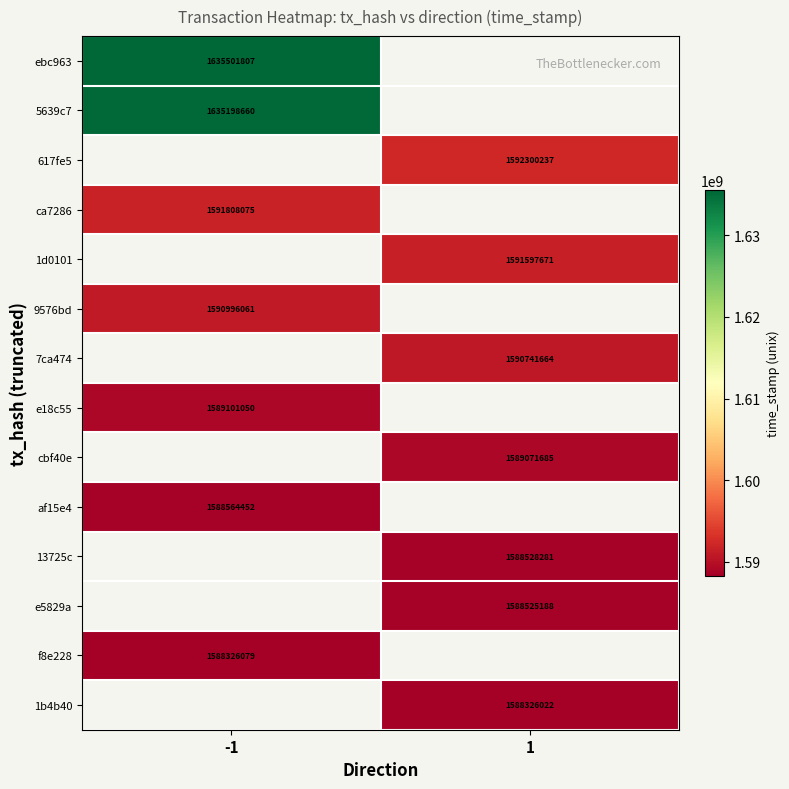

Is it true that 617fe5 equals 631419863 at 1?

False